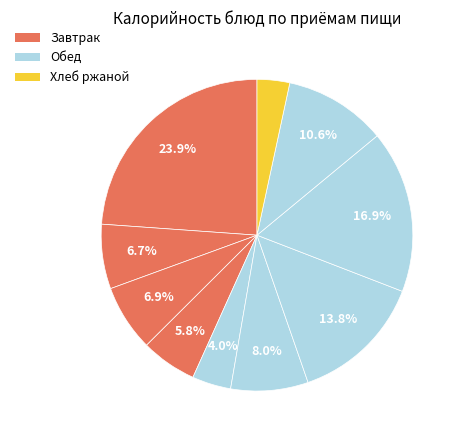

How many segments does this pie chart have?

10